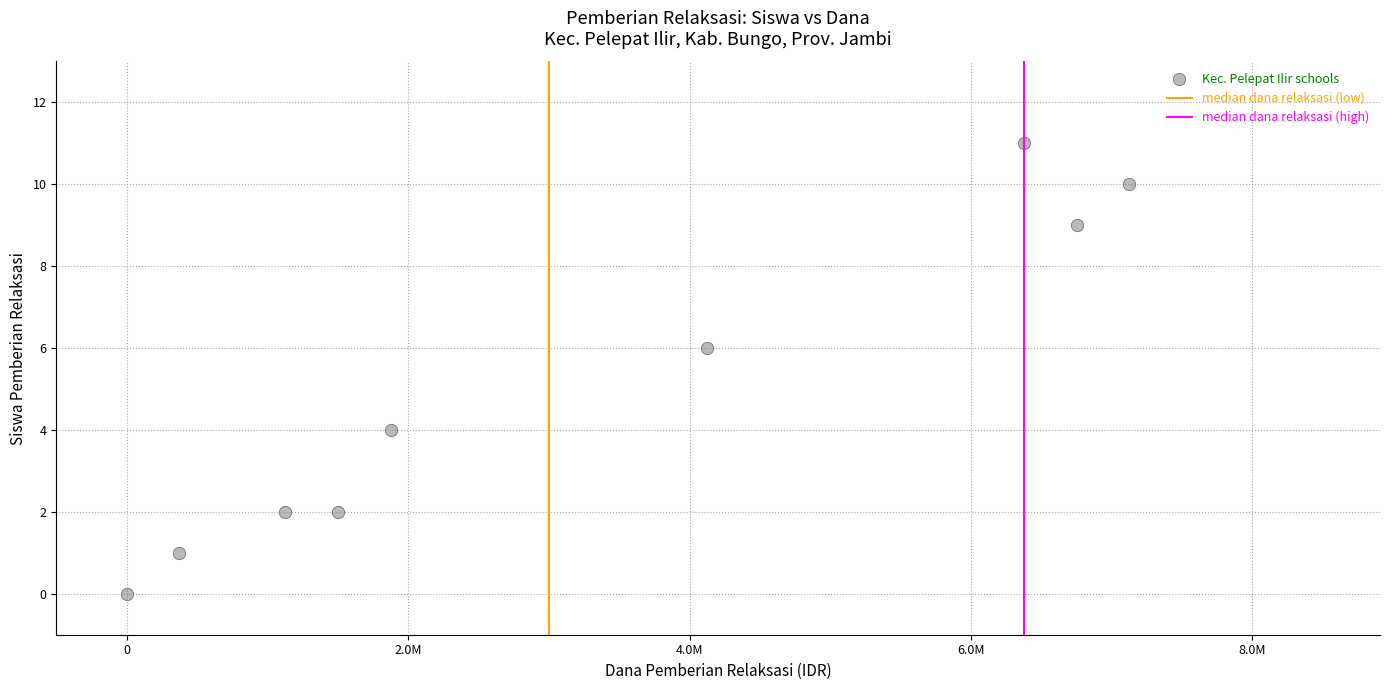

What is the range of Y values (max minus min)?

11